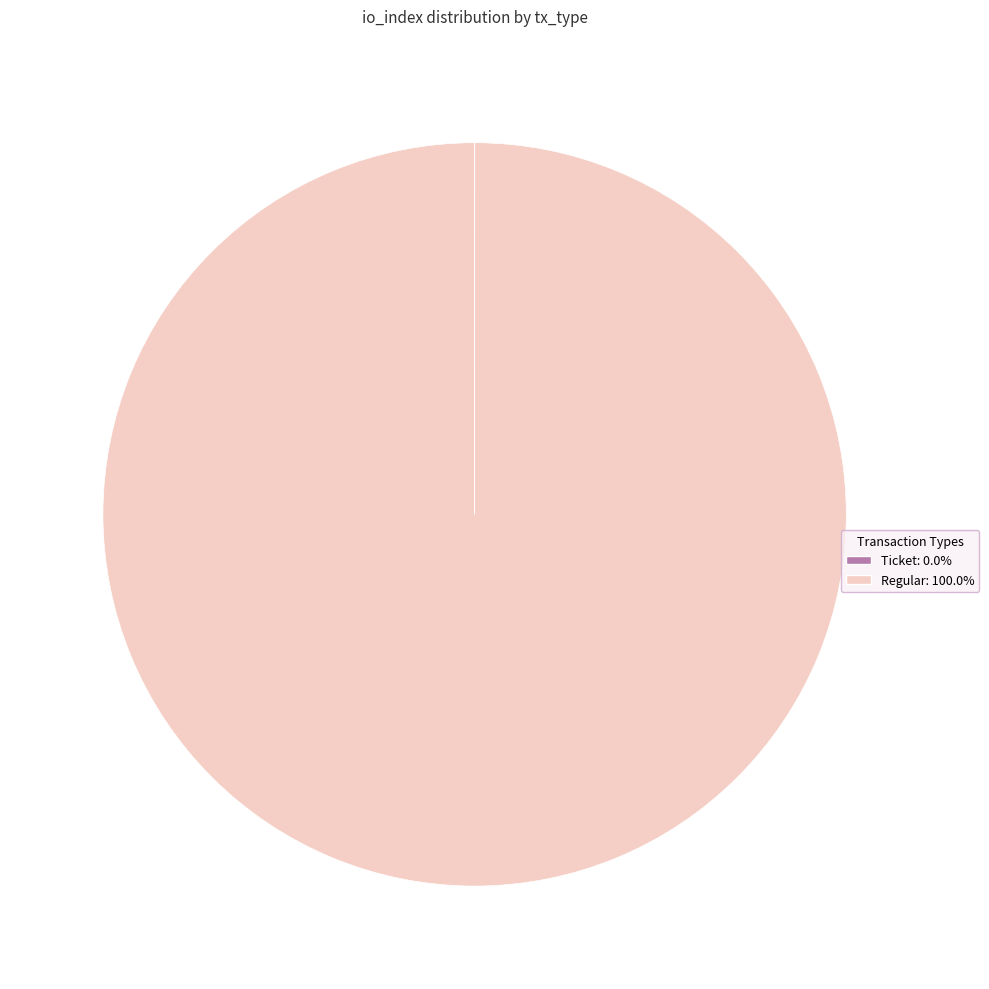

Is there any slice that represents more than half of the pie?

Yes